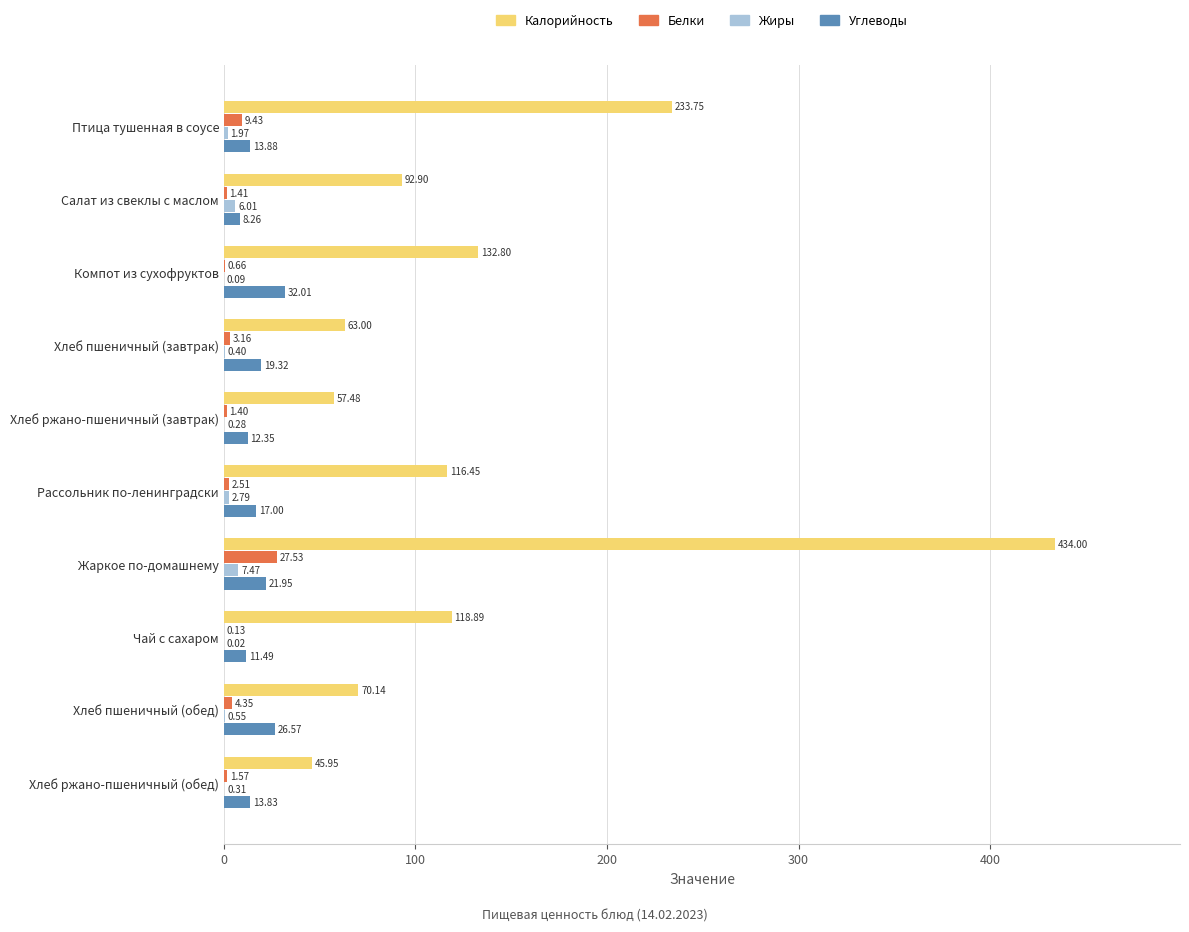

Which label corresponds to the largest value in the chart?

Жаркое по-домашнему